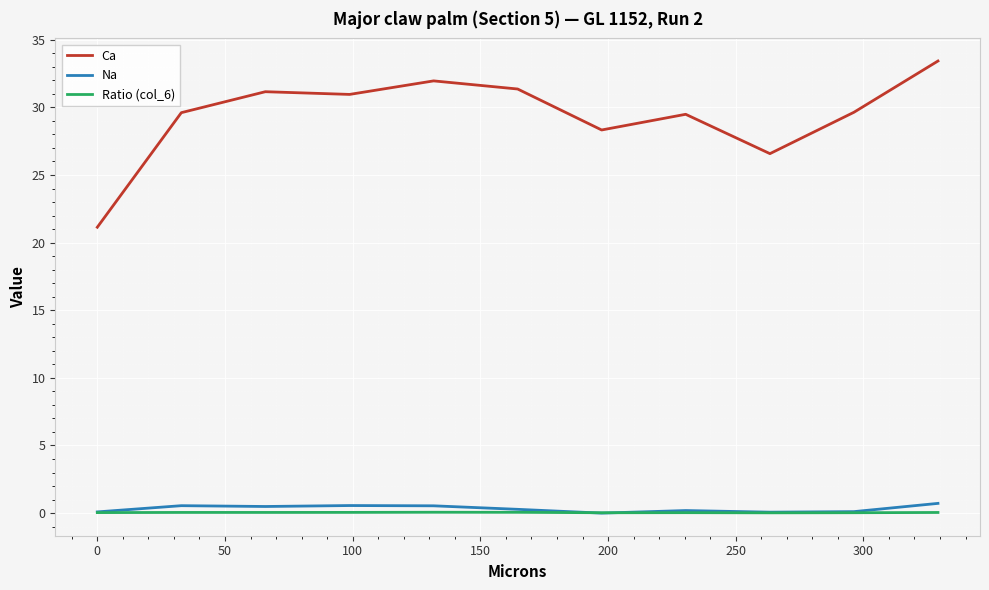

True or false: Ca and Na intersect in this chart.

False